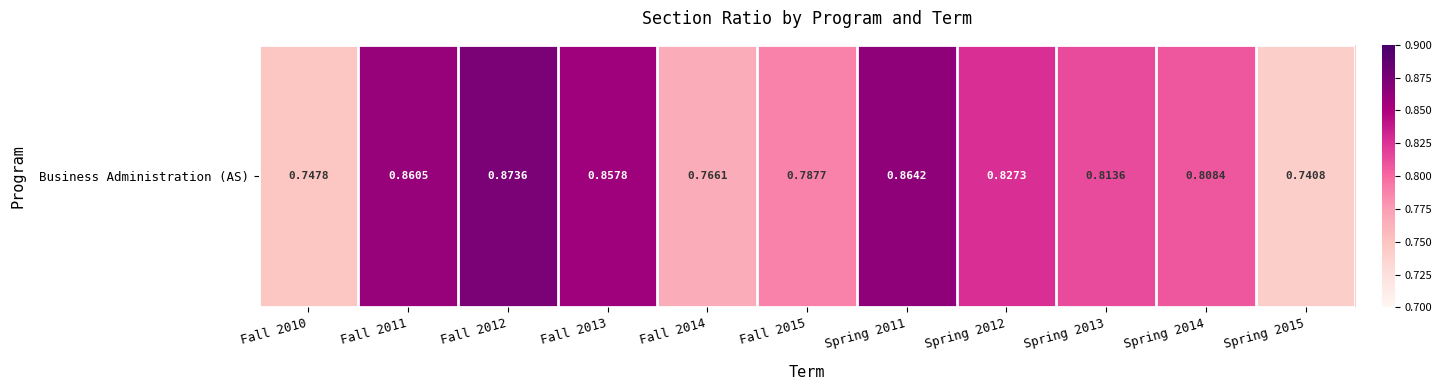

At which label is the value closest to 0?

Spring 2015